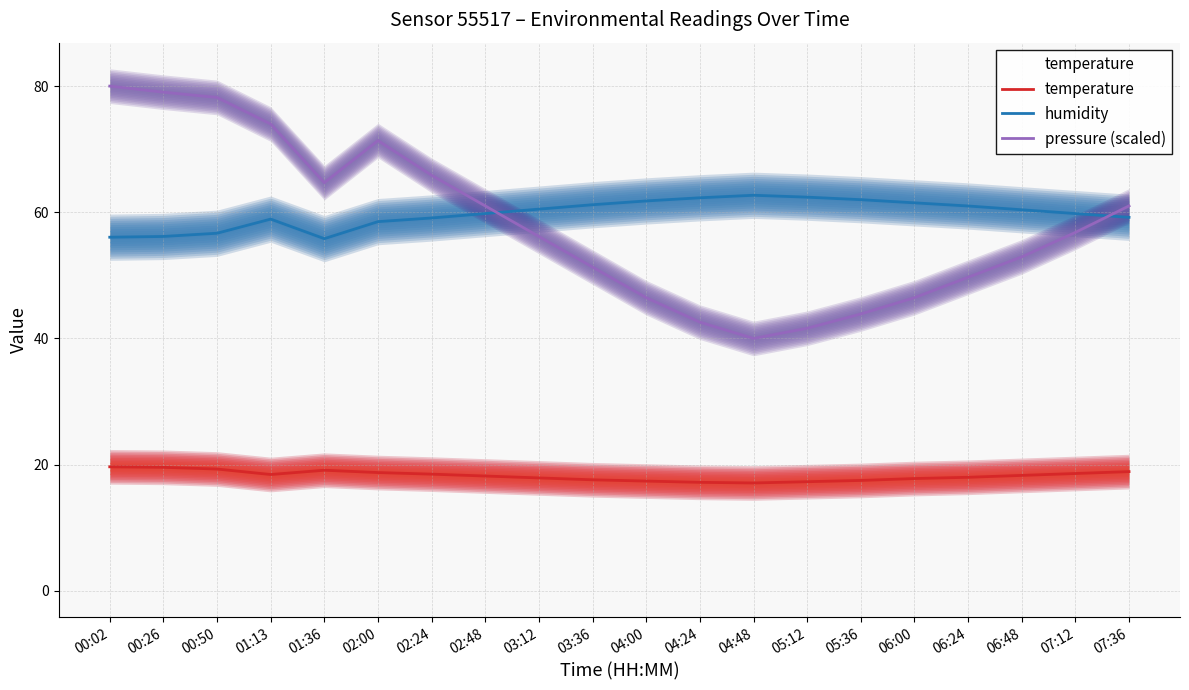

What are all the series names shown in the legend?

temperature, humidity, pressure (scaled)